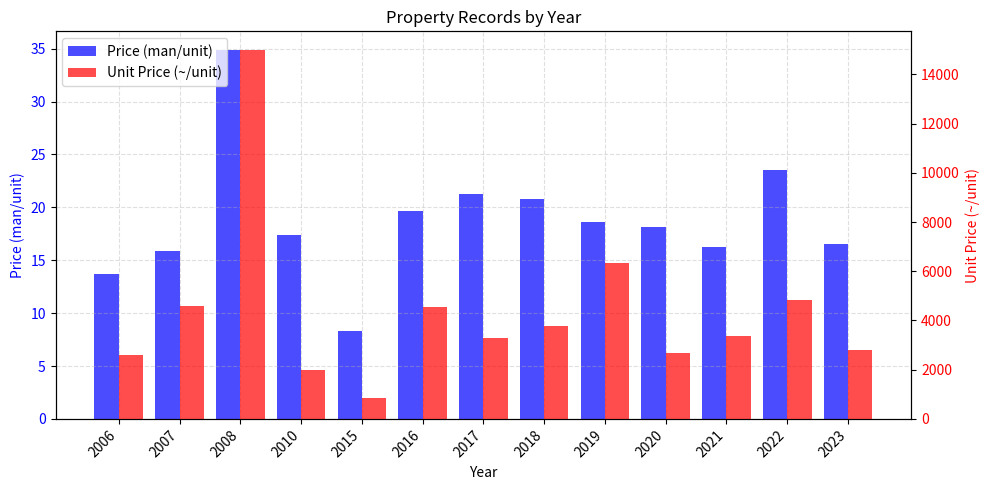

True or false: Price (man/unit) has a value of 9.2 at 2020.

False